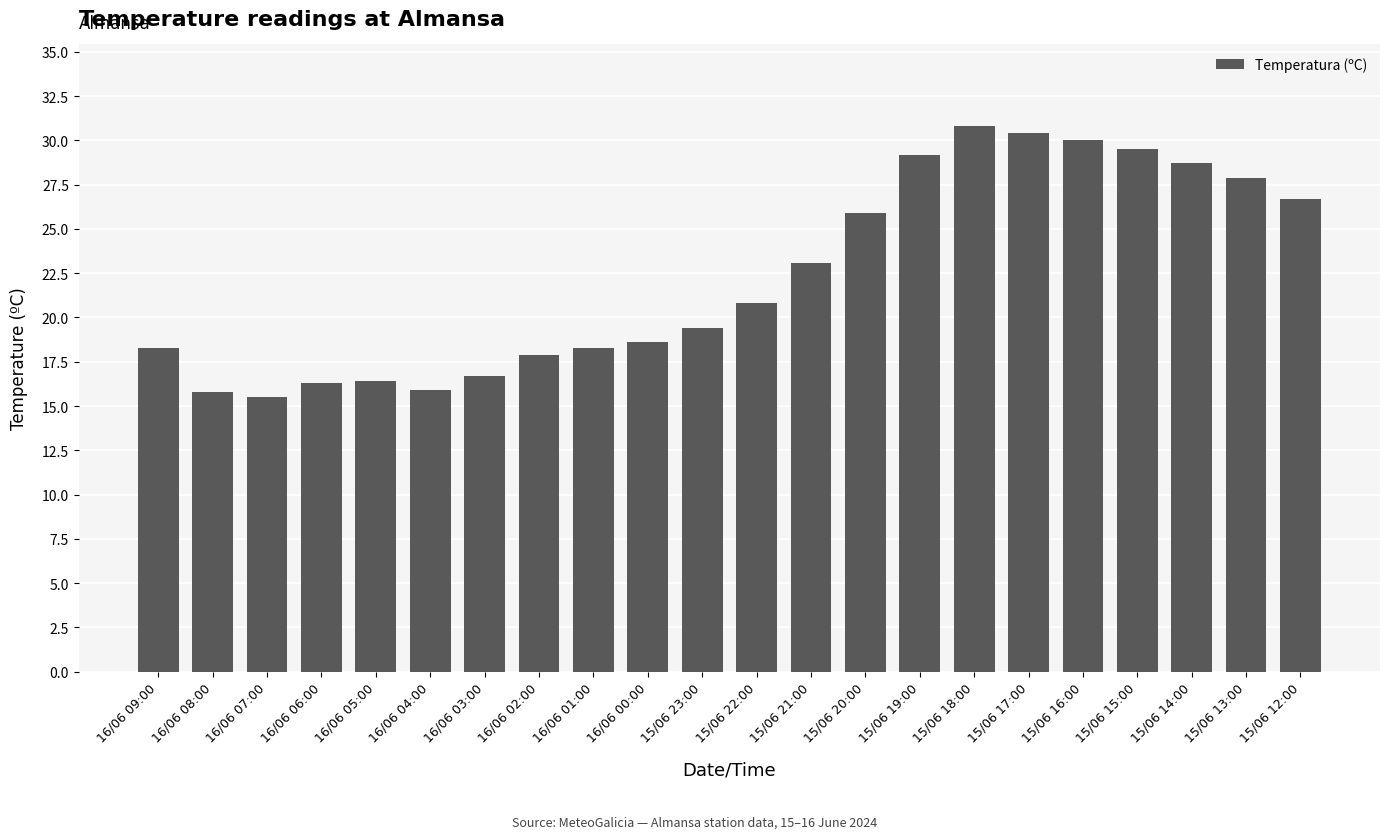

Where does the data first go above 20?

15/06 22:00